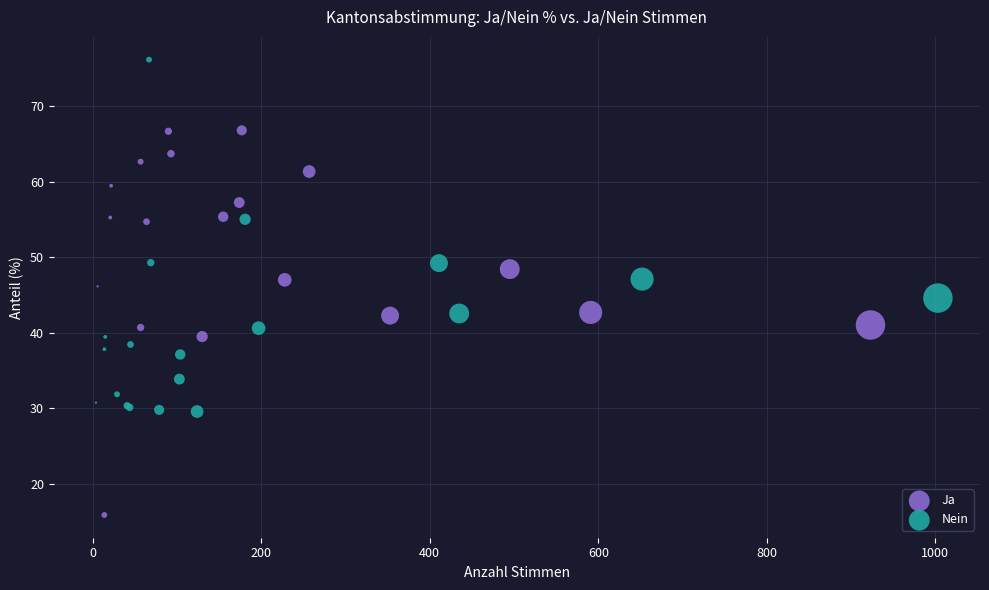

Which series has the widest spread of Y values?

Ja